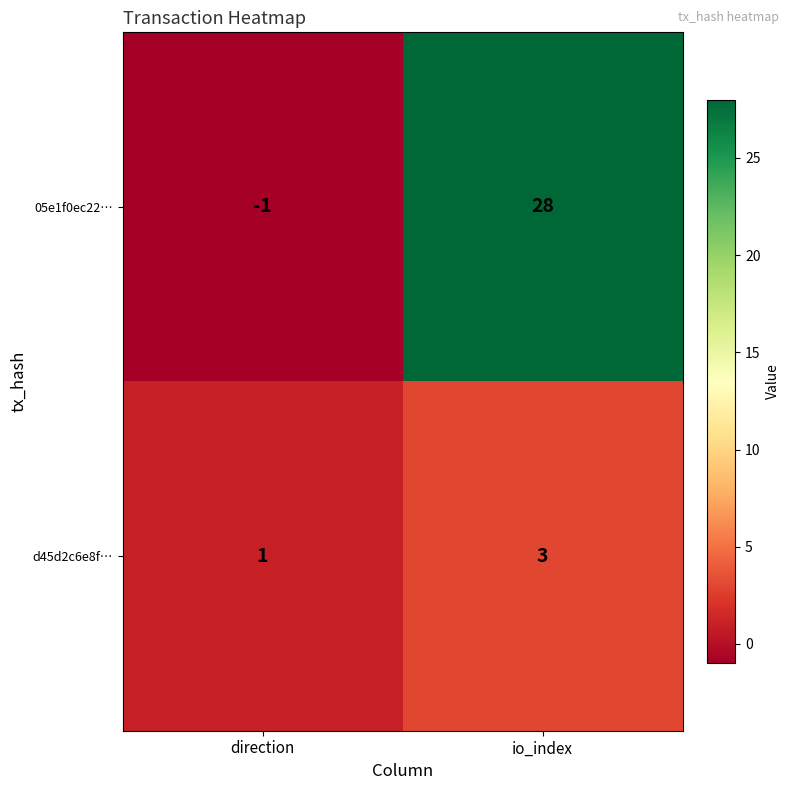

List the series in order of their peak value, highest first.

05e1f0ec22…, d45d2c6e8f…